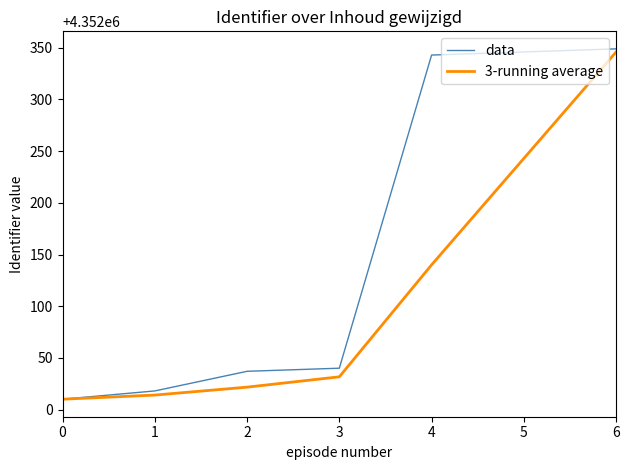

What value does the 3-running average series have at 6?

4352346.0